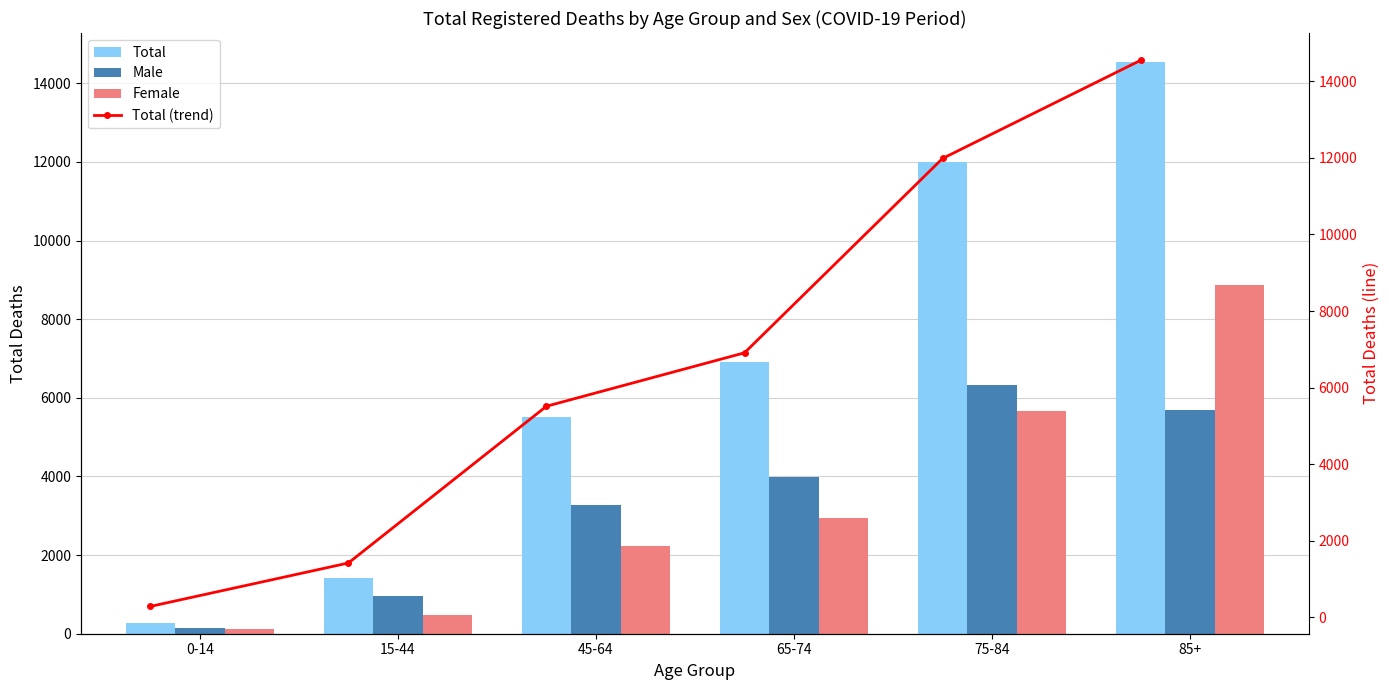

At which label does Total first exceed 6908?

75-84